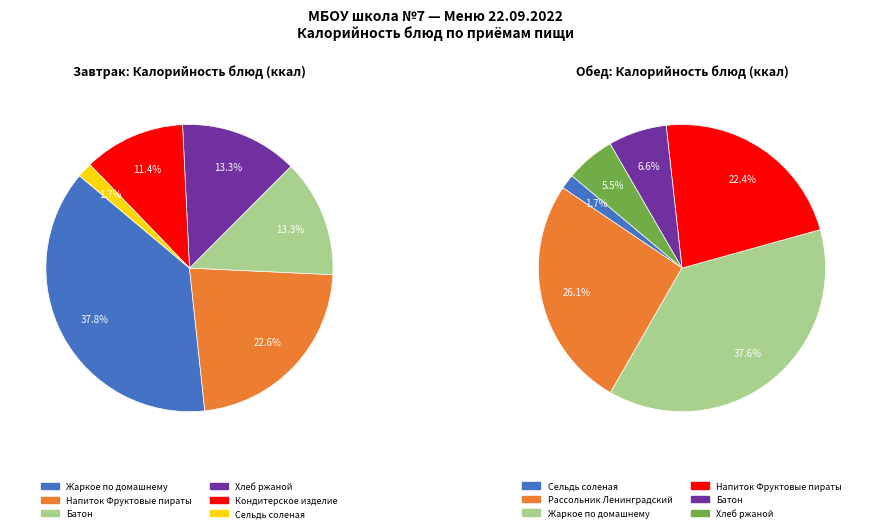

The Батон slice represents 7% of the pie. True or false?

False